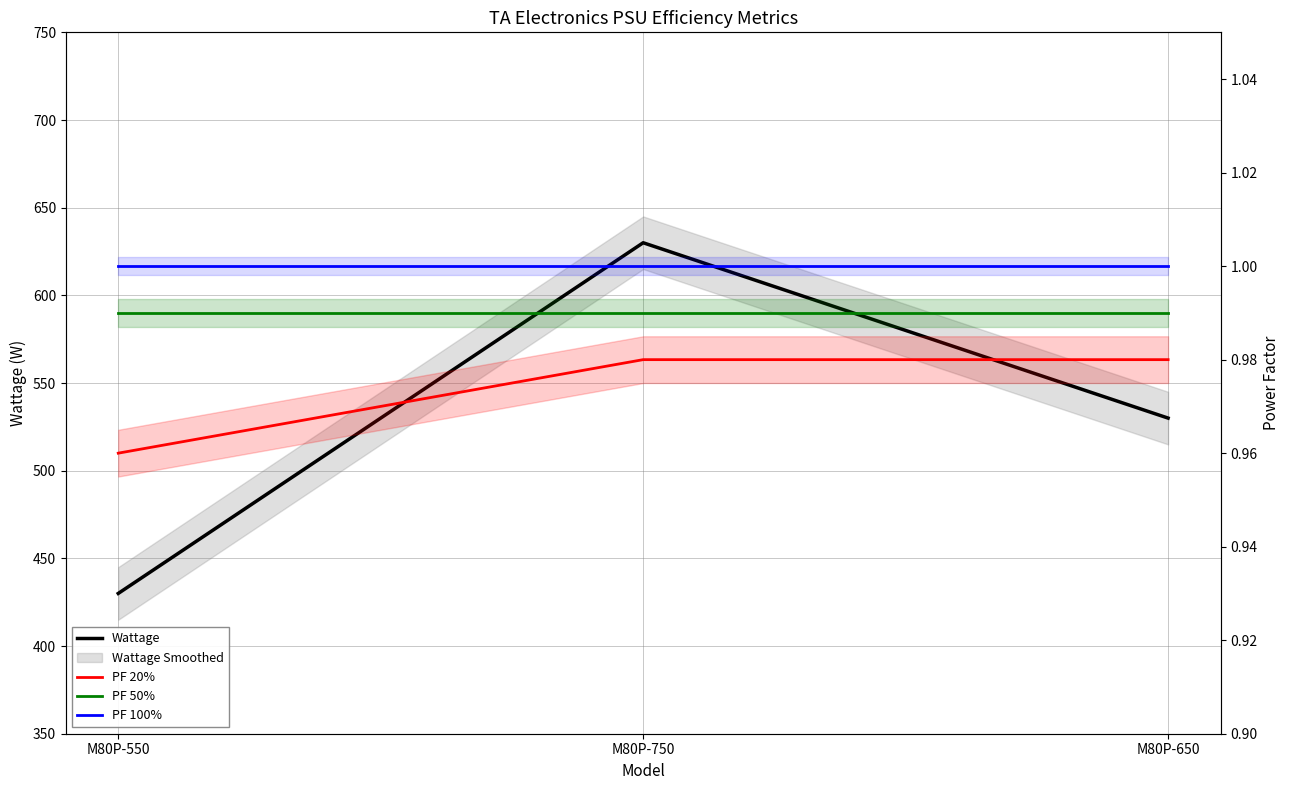

What is the spread (max minus min) of values at M80P-550?

429.0